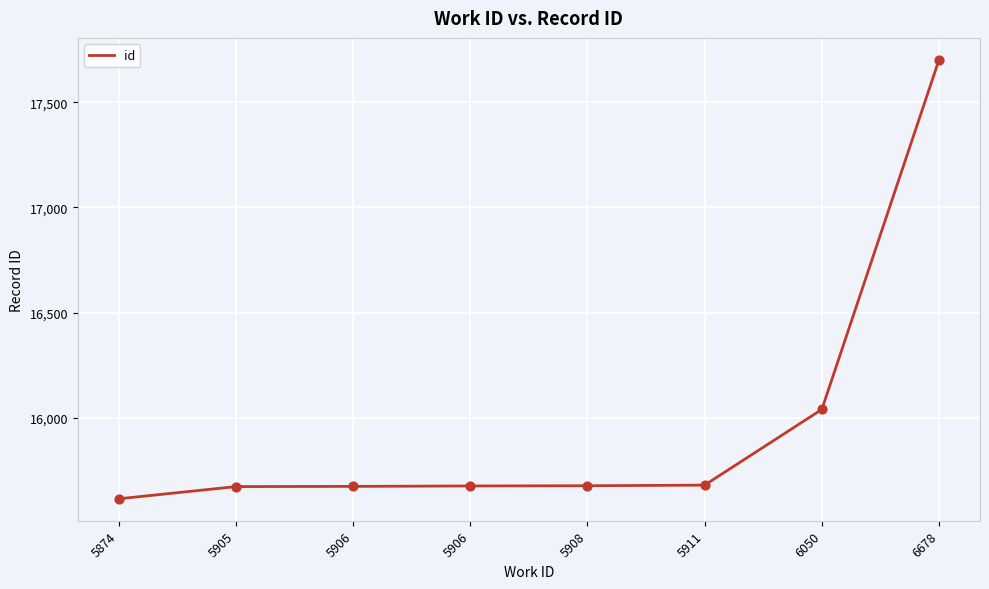

What is the change in value from 5906 to 5908?

+1